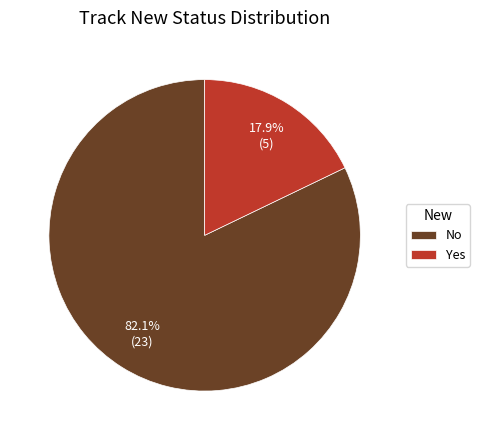

How many slices are in this pie chart?

2